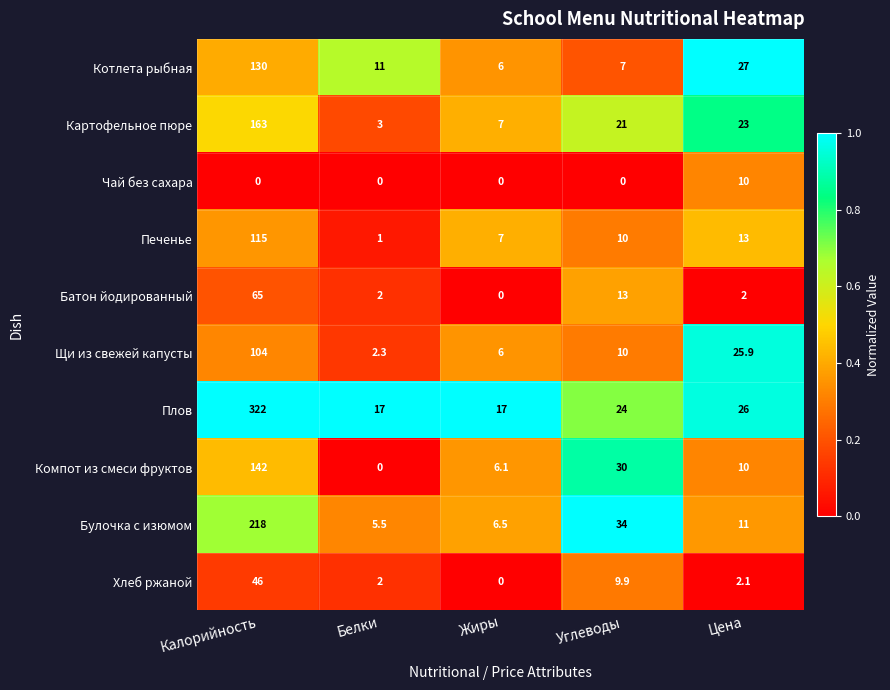

Which label corresponds to the largest value in the chart?

Калорийность